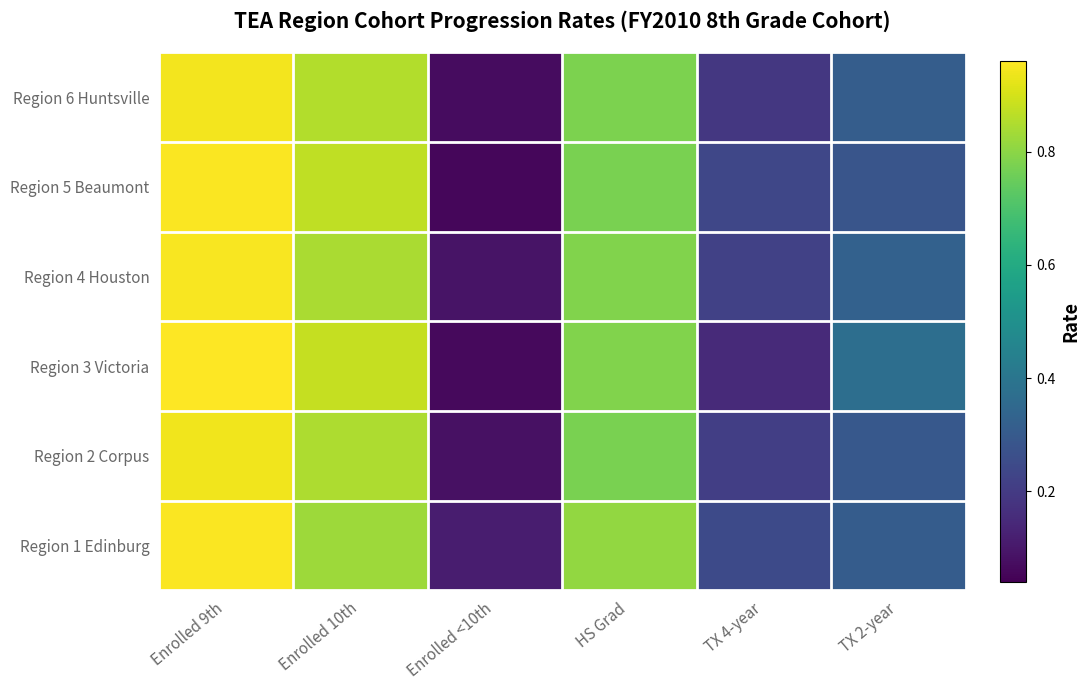

What is the total value across all series at Enrolled 9th?

5.7